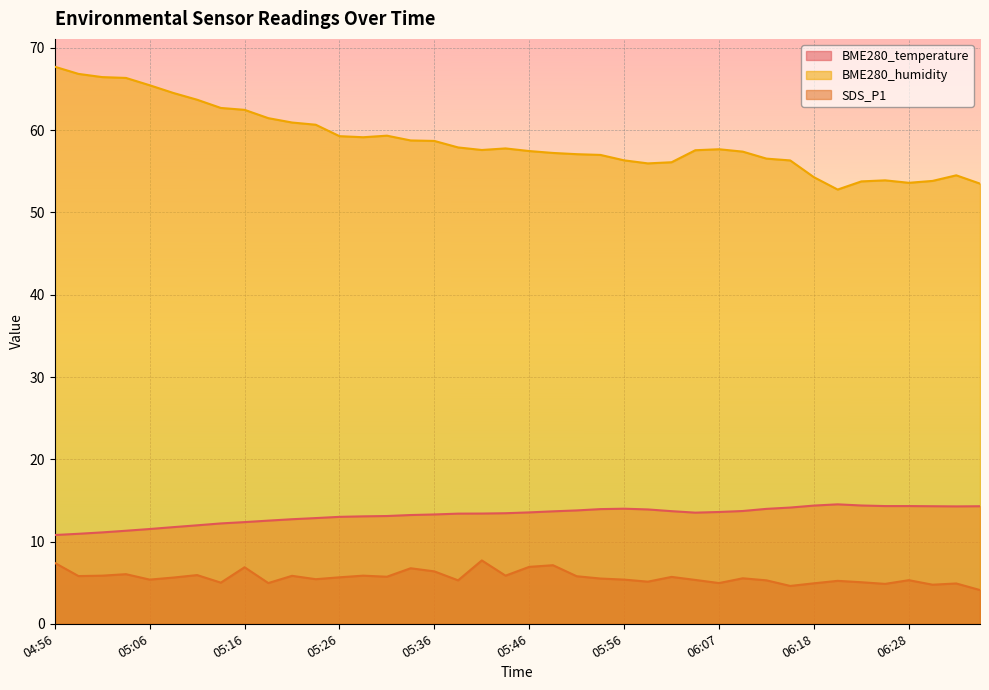

How many interior local peaks does the BME280_humidity series have?

5